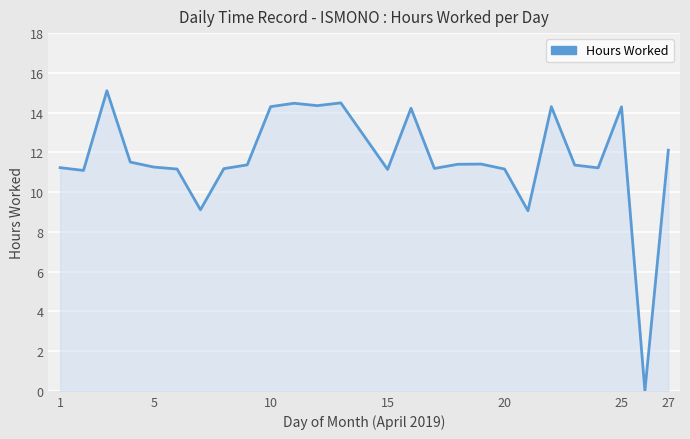

How many lines are shown in the chart?

1